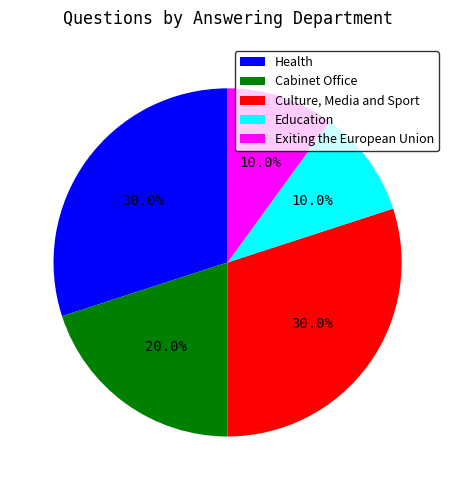

What is the ratio of the value at Cabinet Office to the value at Exiting the European Union?

2.0